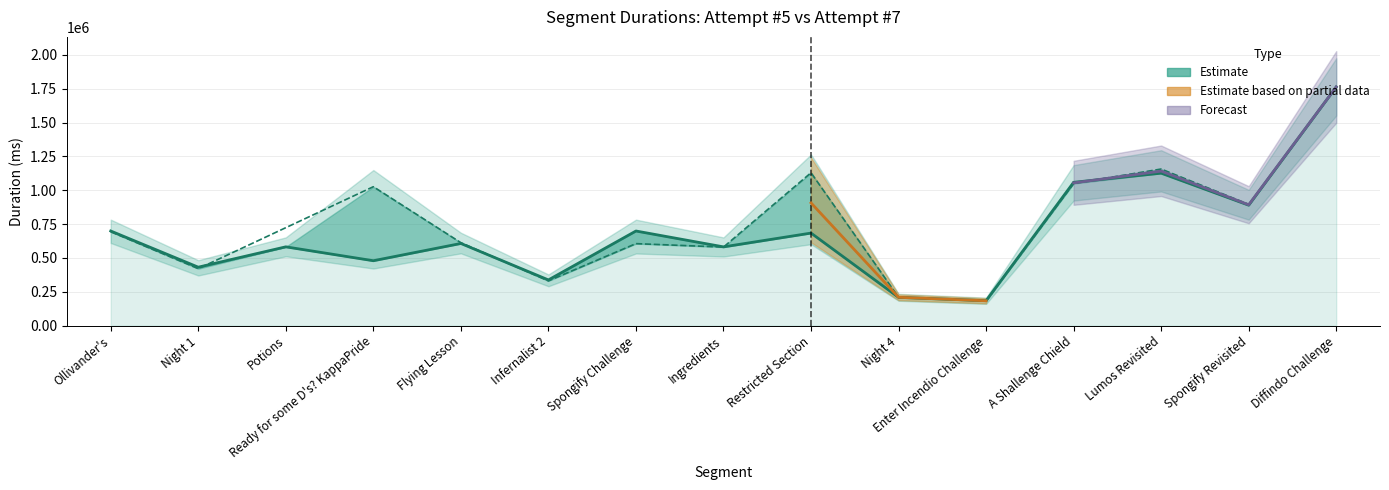

Reading left to right, extract all data points from this chart.

Ollivander's=699275	Night 1=431829	Potions=582211	Ready for some D's? KappaPride=479526	Flying Lesson=607076	Infernalist 2=337683	Spongify Challenge=699184	Ingredients=581925	Restricted Section=683839	Night 4=208799	Enter Incendio Challenge=184512	A Shallenge Chield=1059031	Lumos Revisited=1126571	Spongify Revisited=889918	Diffindo Challenge=1763881